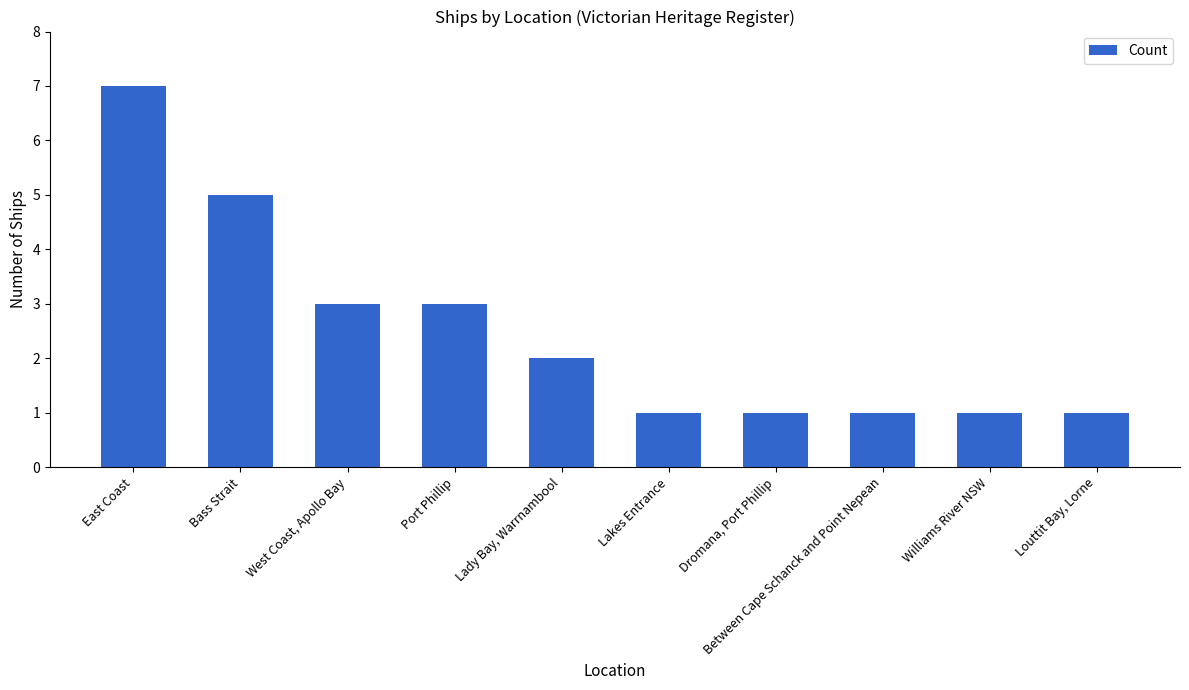

What is the value of the 7th bar from the left?

1